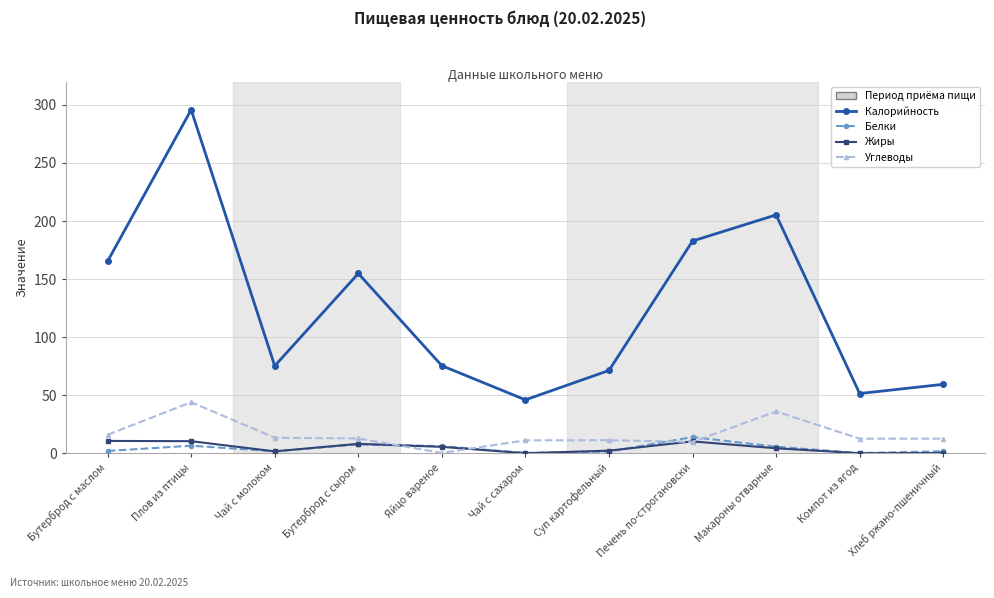

Does the chart have visible grid lines?

Yes